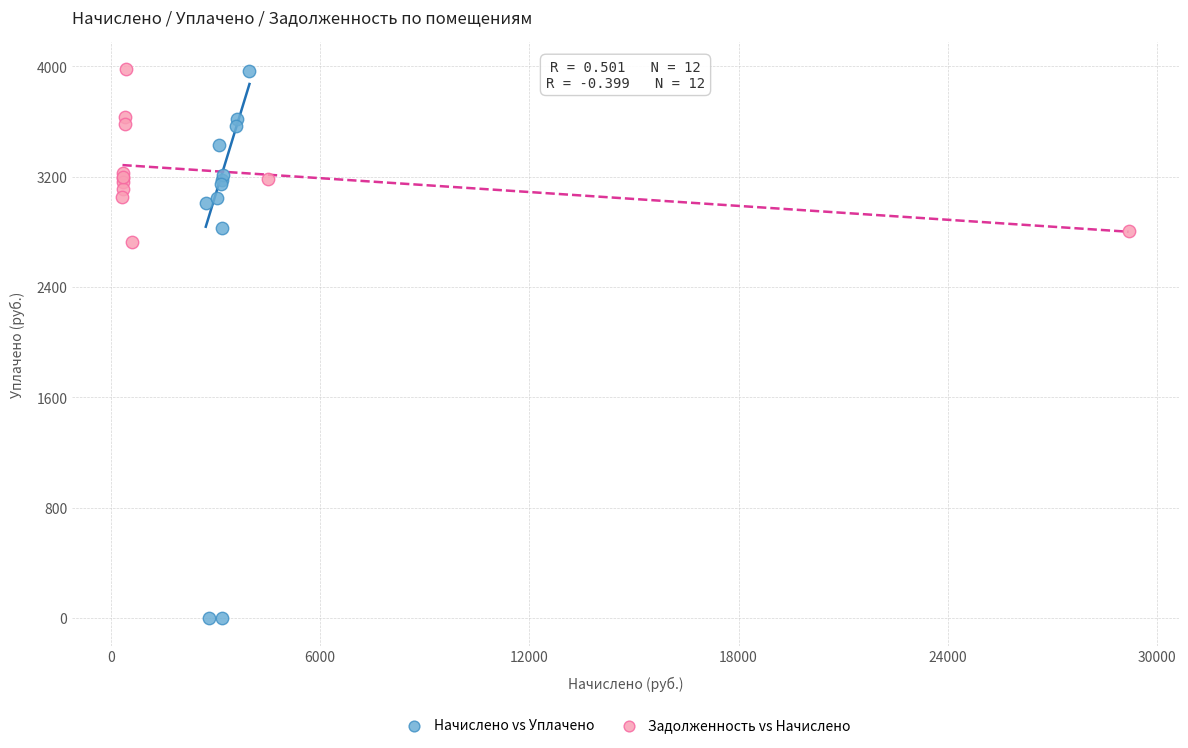

Which series reaches the minimum Y coordinate?

Начислено vs Уплачено